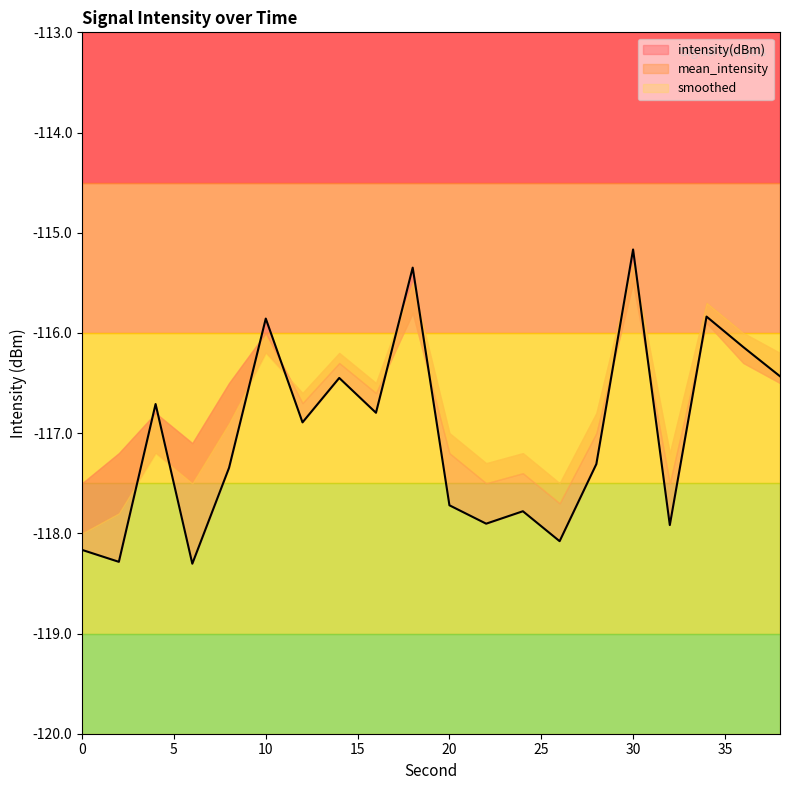

How many times do mean_intensity and smoothed cross each other?

1